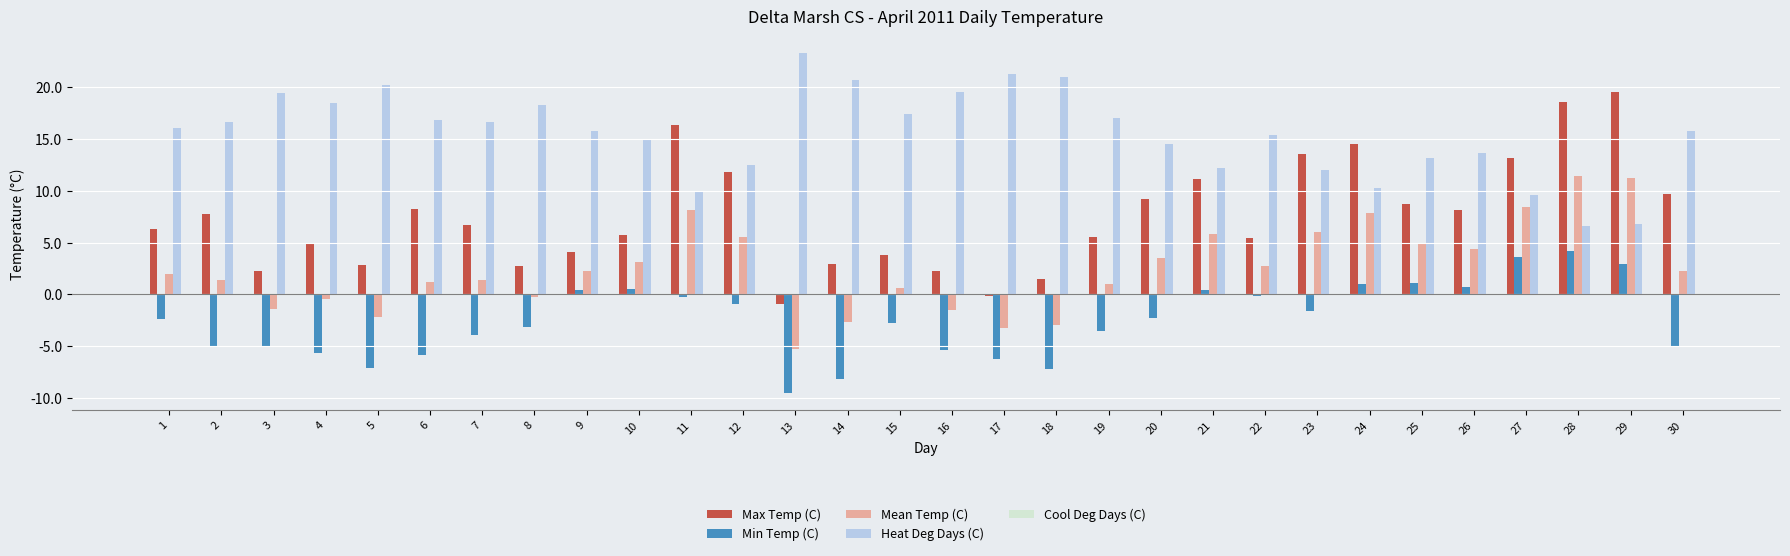

Read the Max Temp (C) value at 25.

8.7